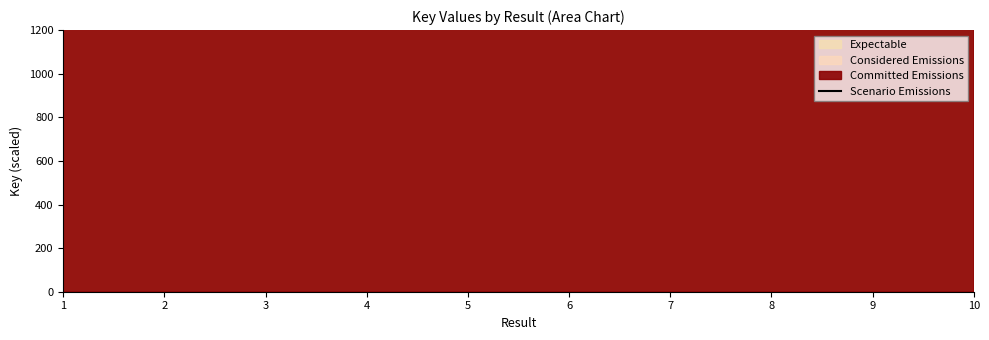

Reading right to left, extract all data points from this chart.

513450.8	601003.4	633557.2	186303.3	206812.1	206812.9	215250.7	215250.4	223379.2	218706.8